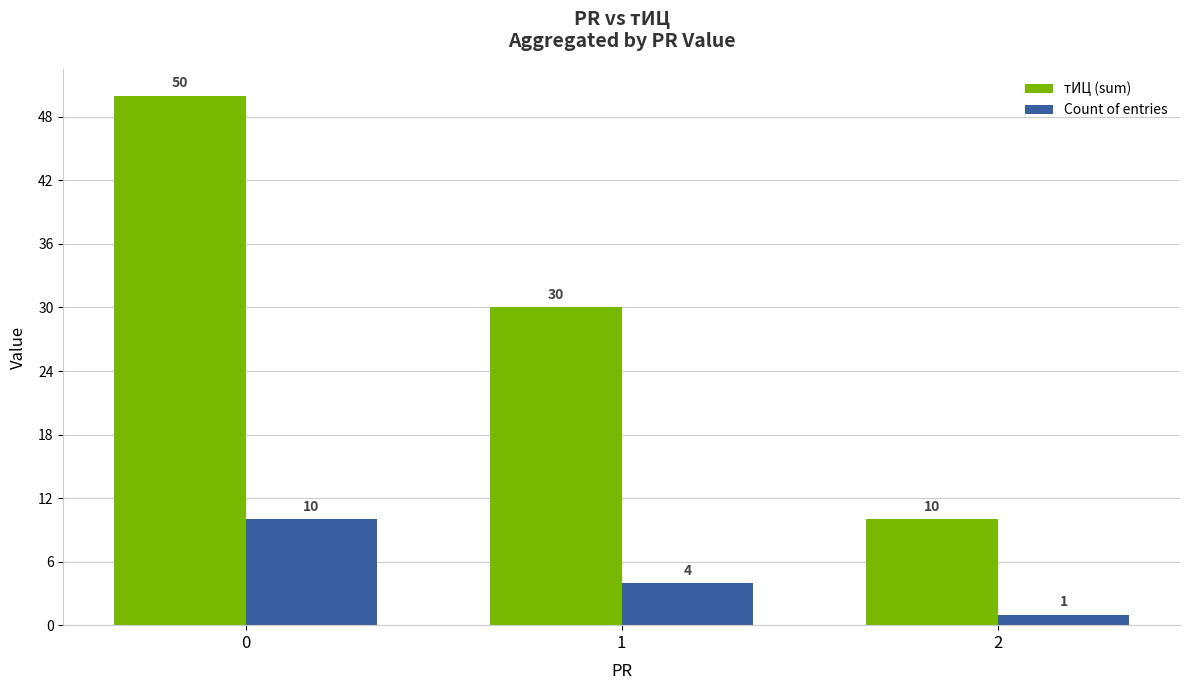

What is the minimum value for тИЦ (sum)?

10